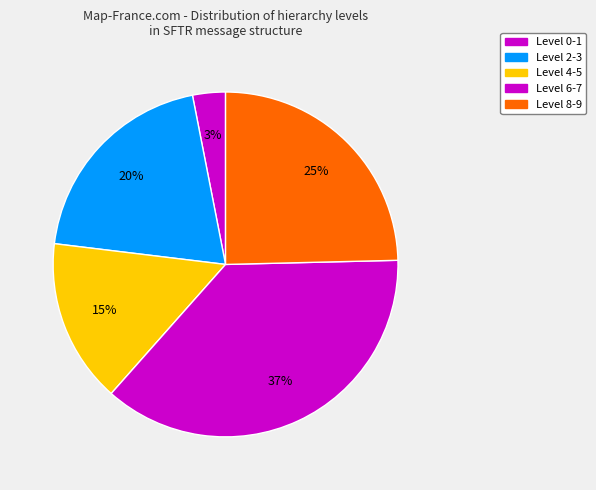

How many segments does this pie chart have?

5